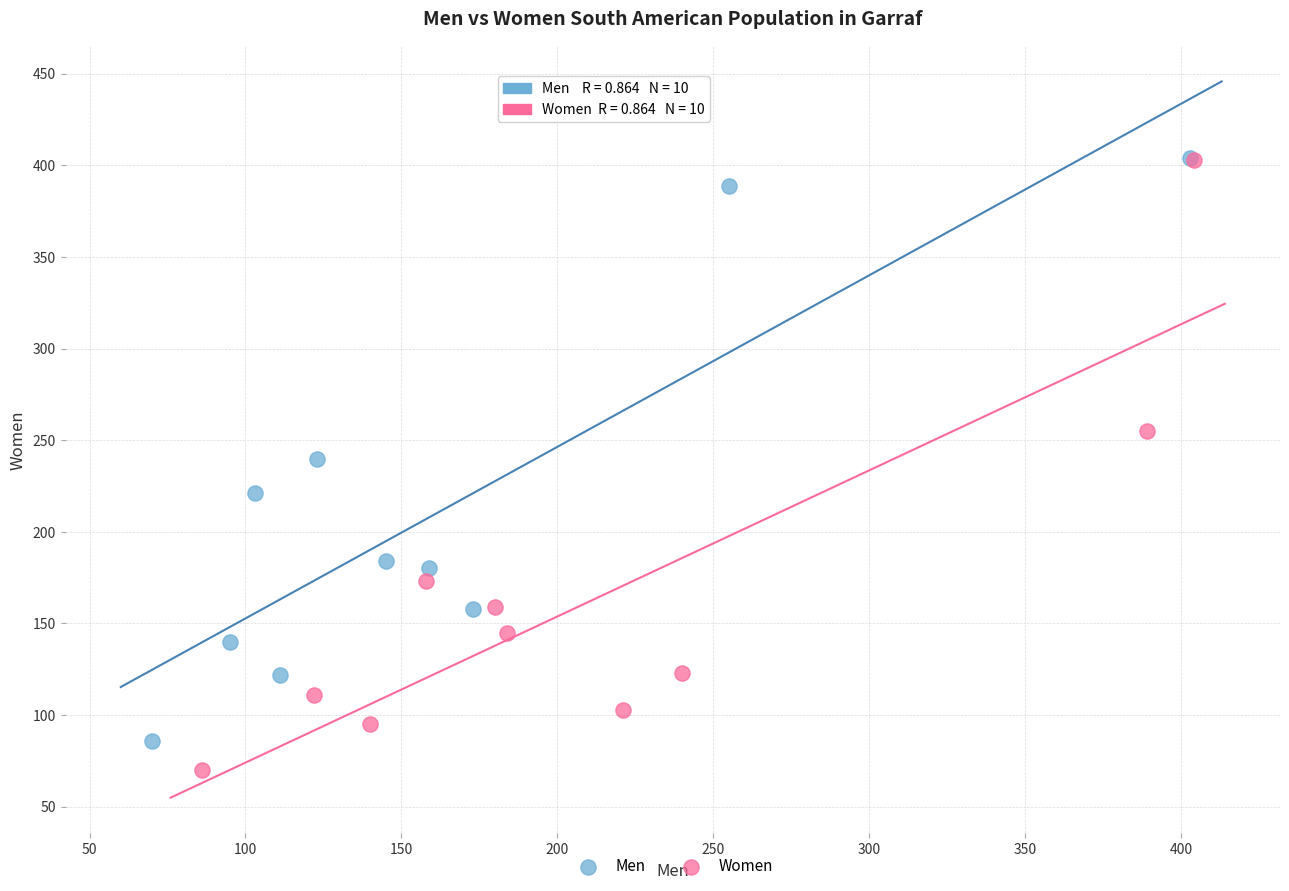

Which series has the largest Y range (max minus min)?

Women